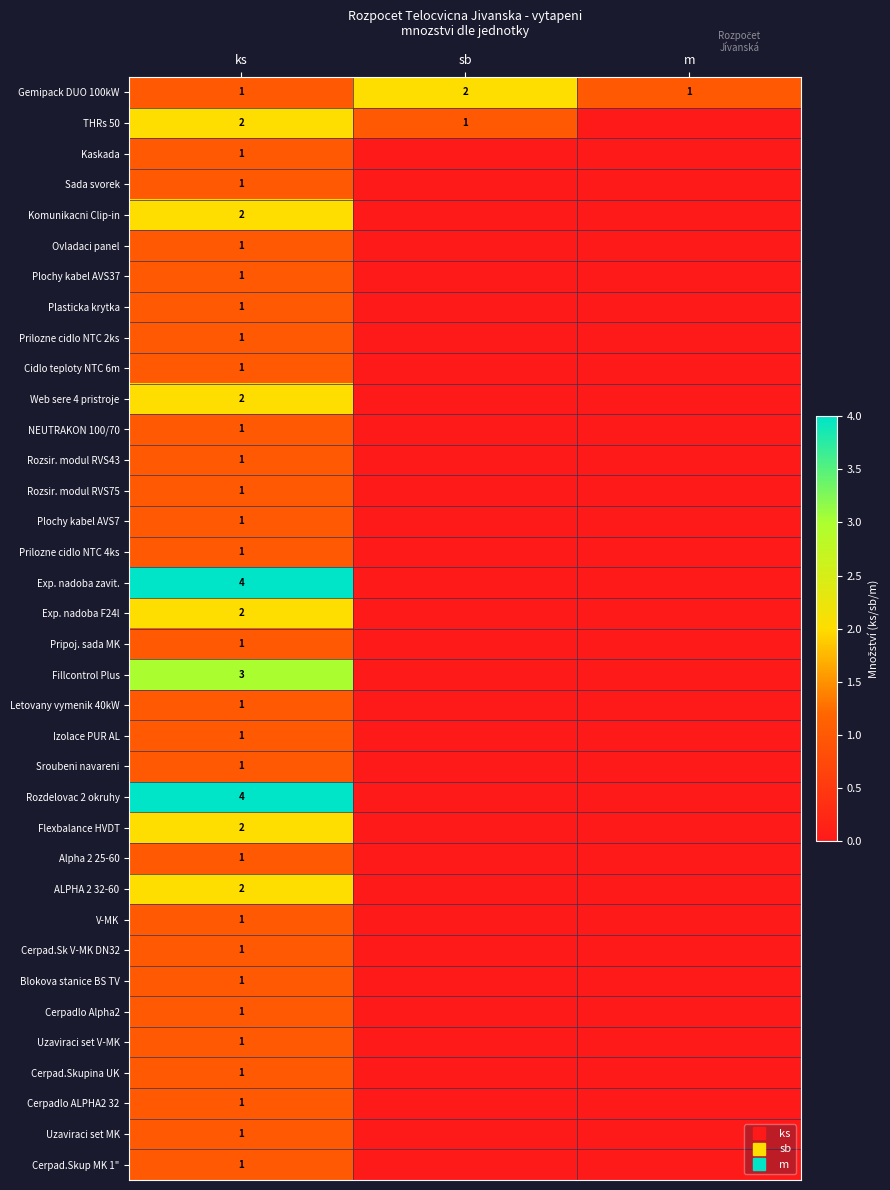

At how many categories does at least one series exceed 0?

3